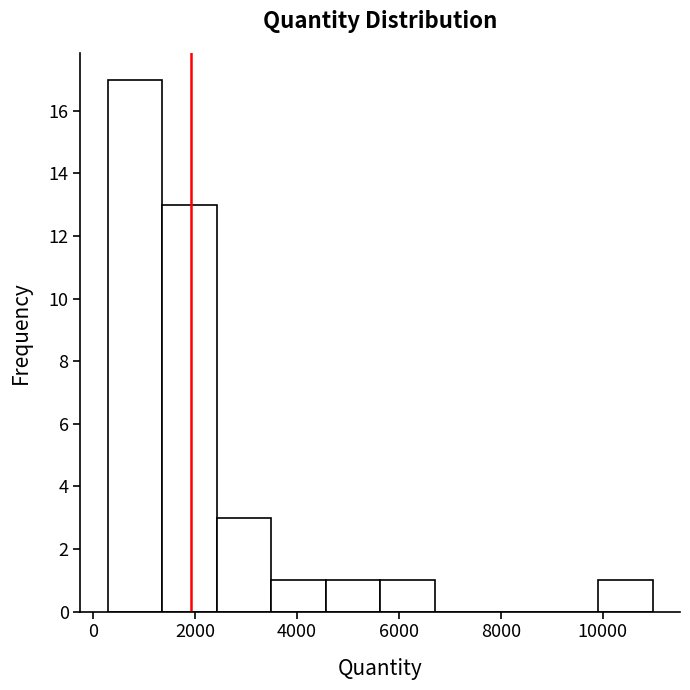

Which range on the x-axis has the tallest bar?

200 to 1400